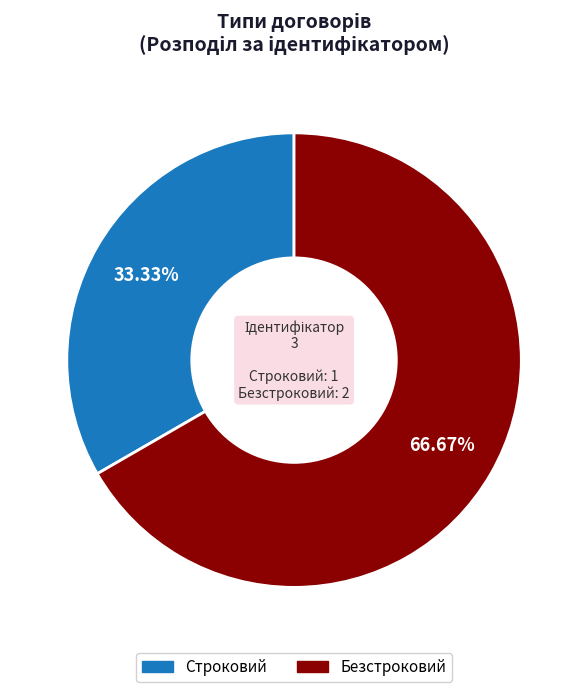

What percentage is NOT represented by Строковий?

66.7%